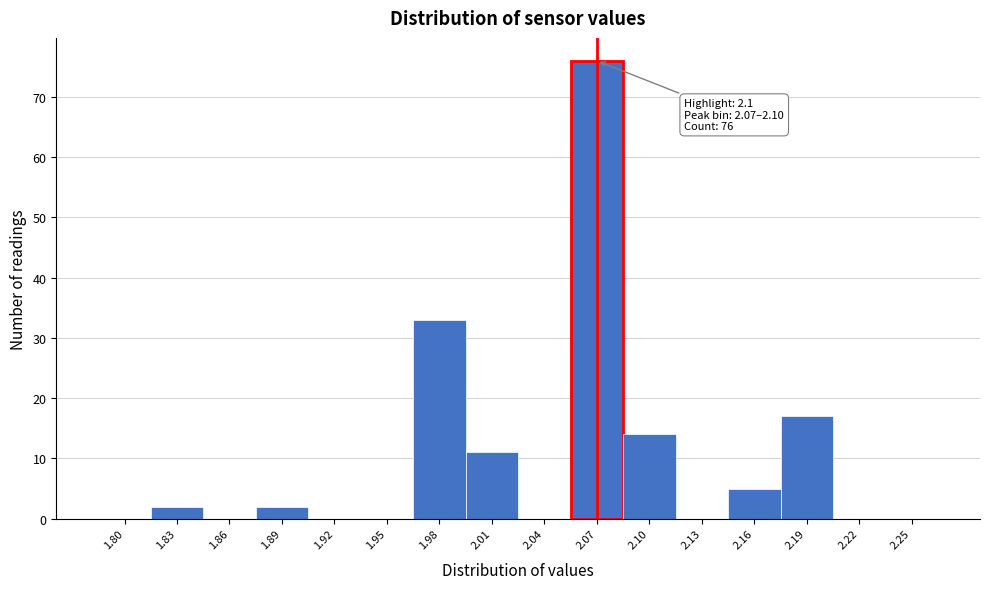

Reading left to right, extract all data points from this chart.

1.80=0	1.83=2	1.86=0	1.89=2	1.92=0	1.95=0	1.98=33	2.01=11	2.04=0	2.07=76	2.10=14	2.13=0	2.16=5	2.19=17	2.22=0	2.25=0